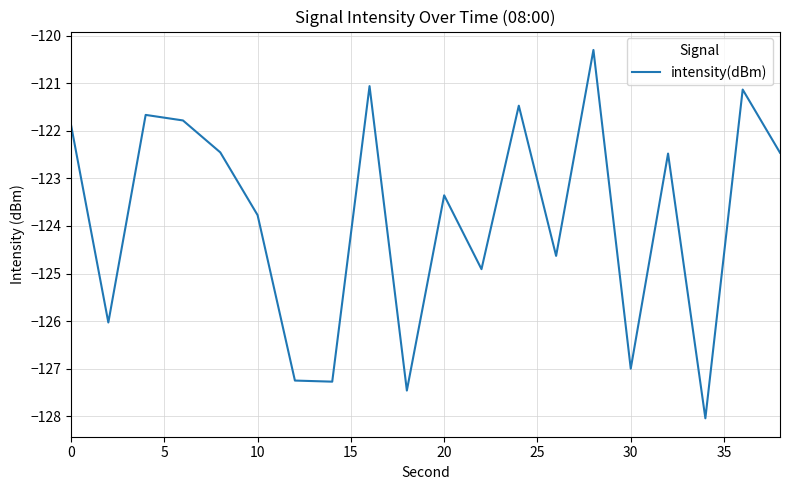

What is the minimum value shown in the chart?

-128.0